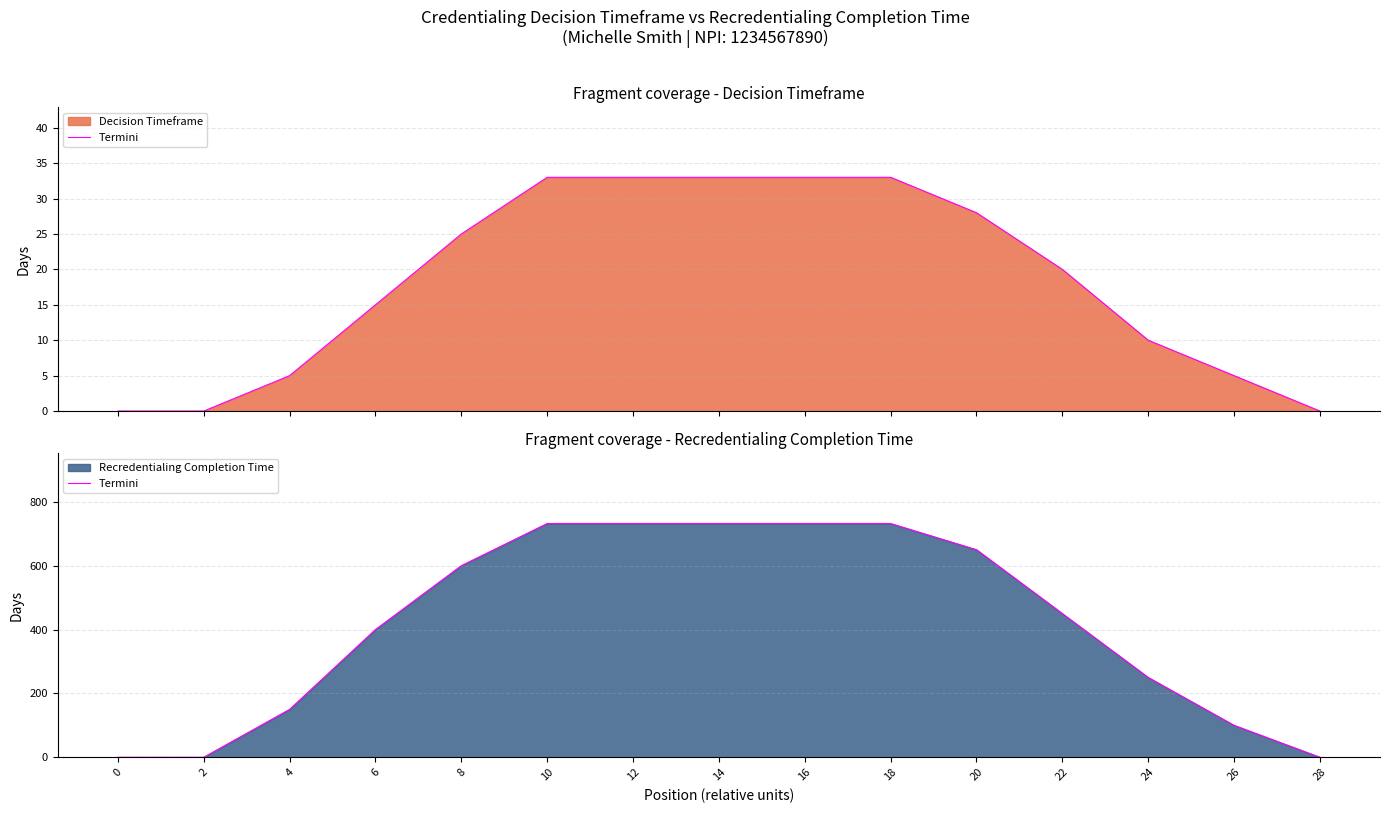

List the labels in order of value, largest first.

10, 12, 14, 16, 18, 20, 8, 22, 6, 24, 4, 26, 0, 2, 28